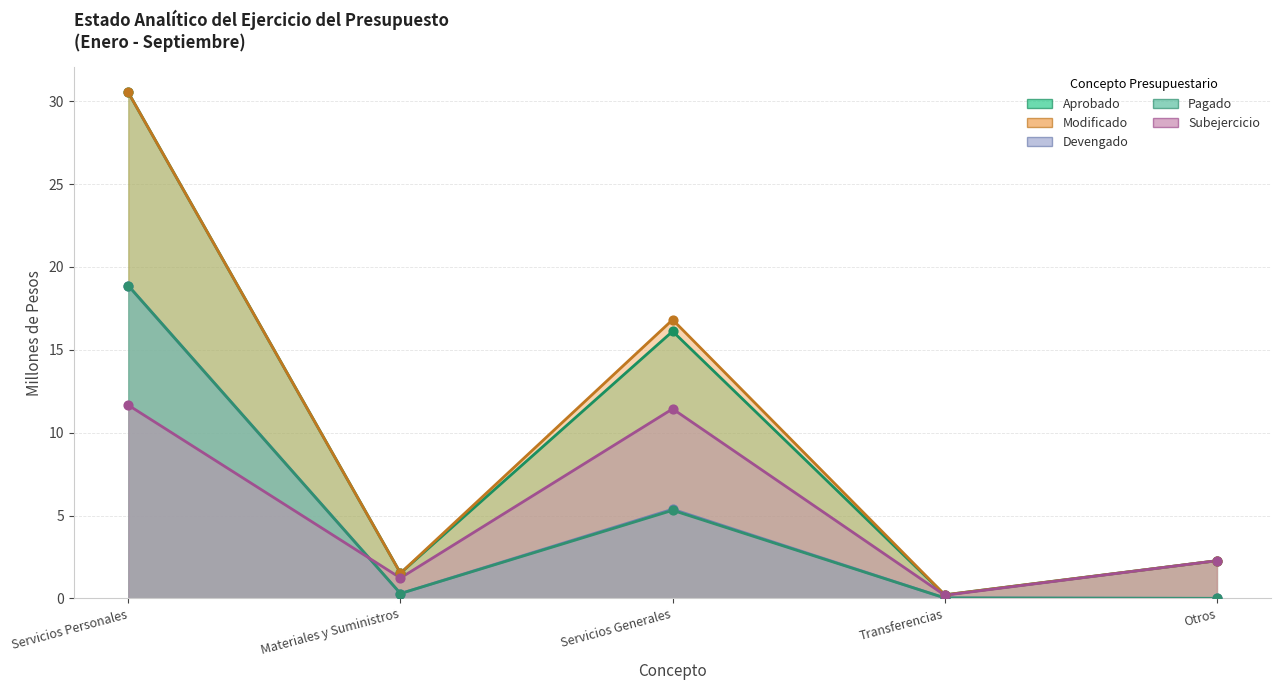

What are all the series names shown in the legend?

Aprobado, Modificado, Devengado, Pagado, Subejercicio